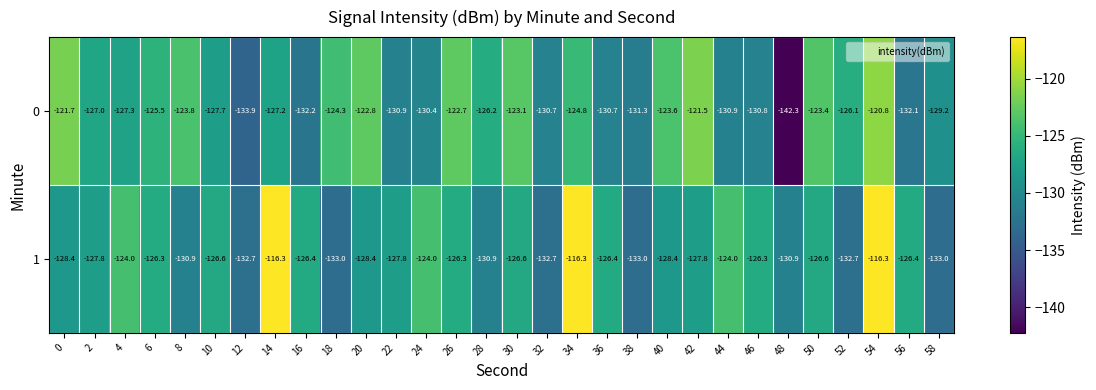

True or false: 0 has a value of -142.3 at 48.

True